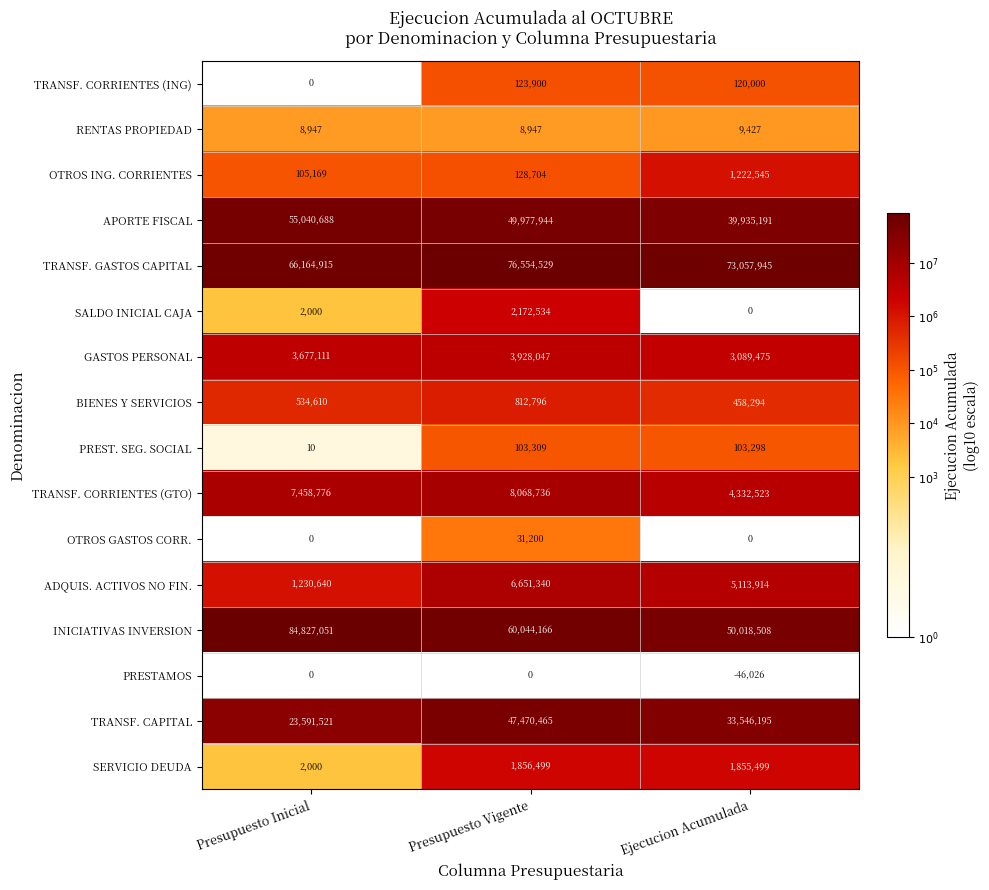

True or false: PRESTAMOS has a value of 0 at Presupuesto Vigente.

True